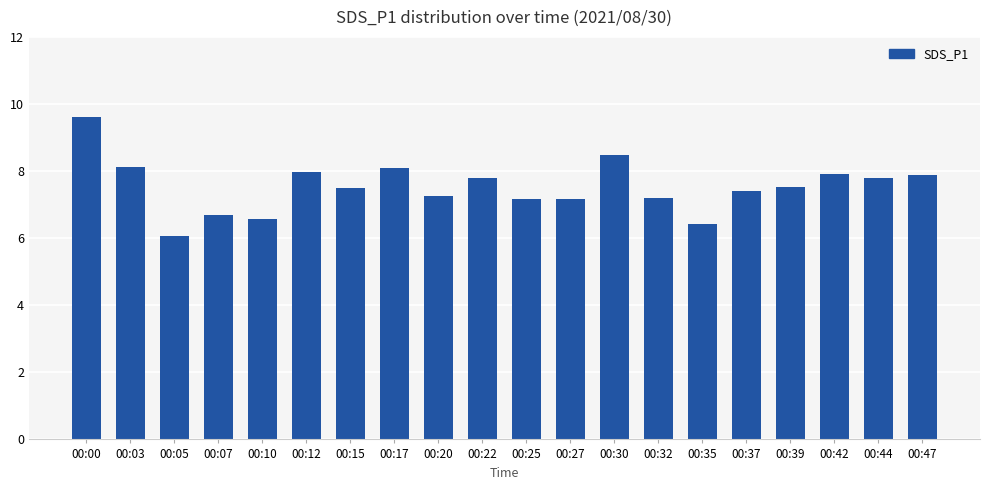

Reading left to right, what are all the values shown in this chart?

00:00=9.6	00:03=8.1	00:05=6.1	00:07=6.7	00:10=6.6	00:12=8.0	00:15=7.5	00:17=8.1	00:20=7.3	00:22=7.8	00:25=7.2	00:27=7.2	00:30=8.5	00:32=7.2	00:35=6.4	00:37=7.4	00:39=7.5	00:42=7.9	00:44=7.8	00:47=7.9